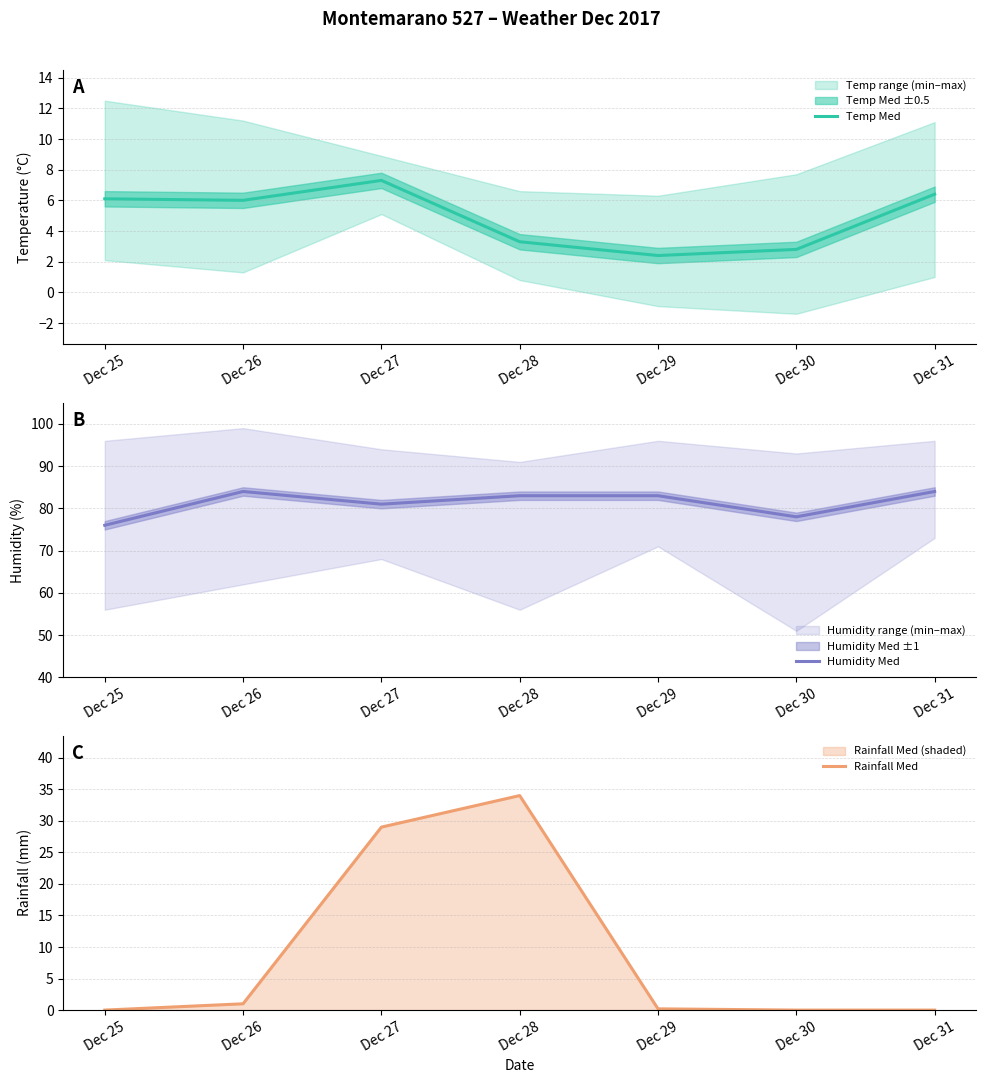

What is the difference between the maximum and second lowest values in the Rainfall Med series?

34.0